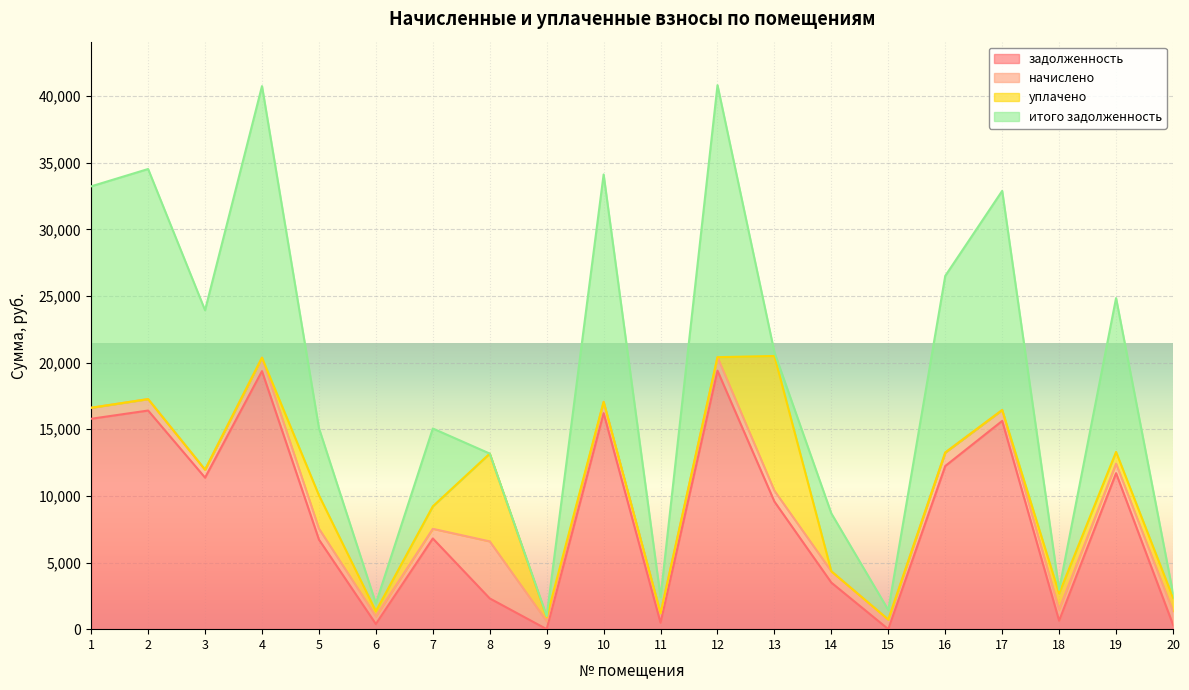

Does the chart display data point markers on the line(s)?

No